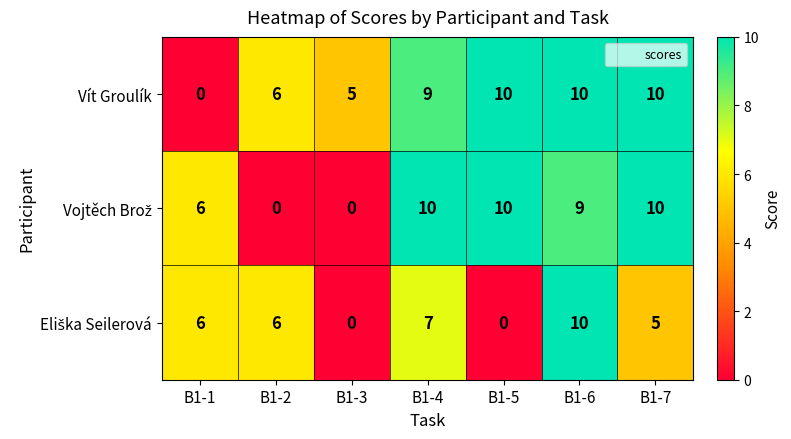

Which series has the largest total across all categories?

Vít Groulík